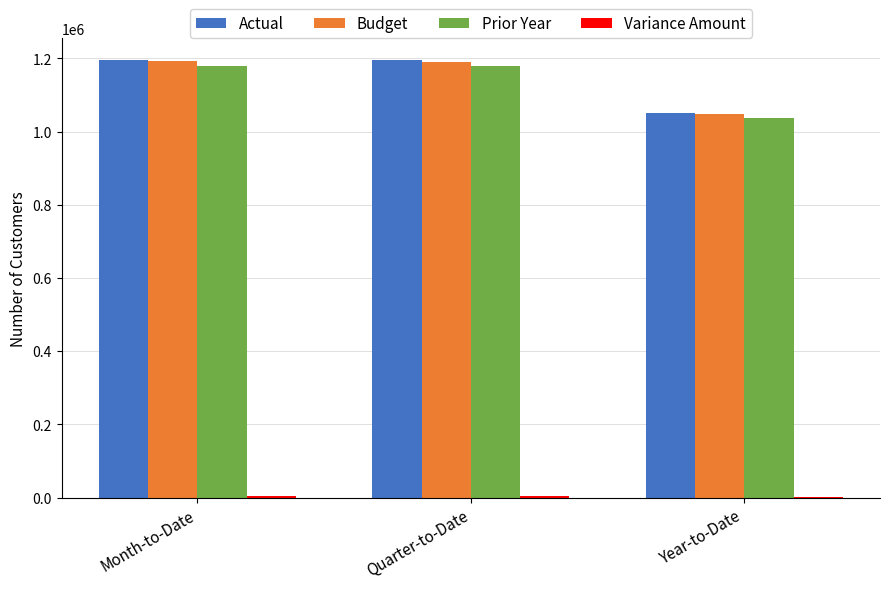

What is the maximum value shown in the chart?

1195095